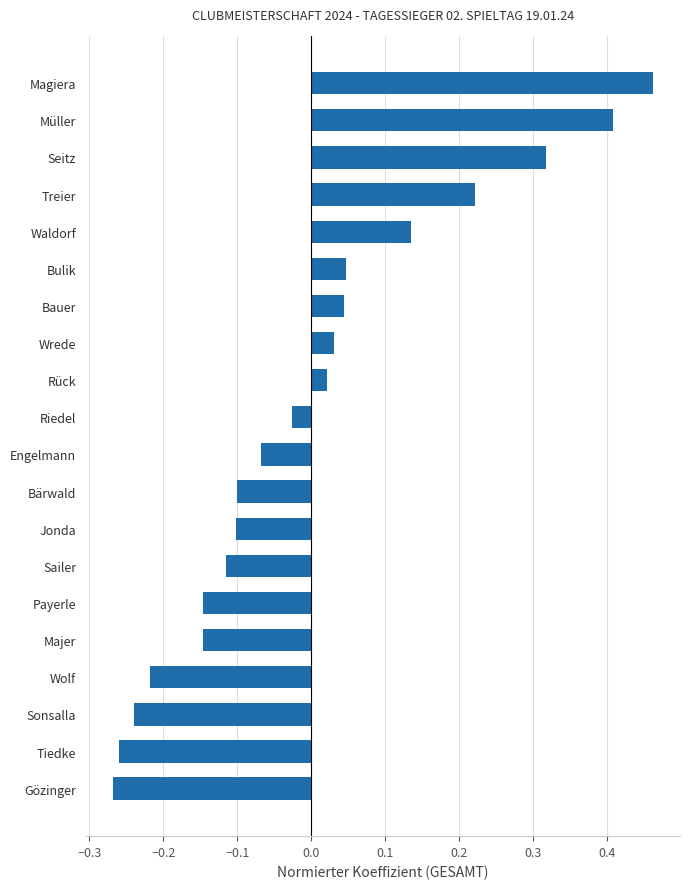

How many values are below zero?

11